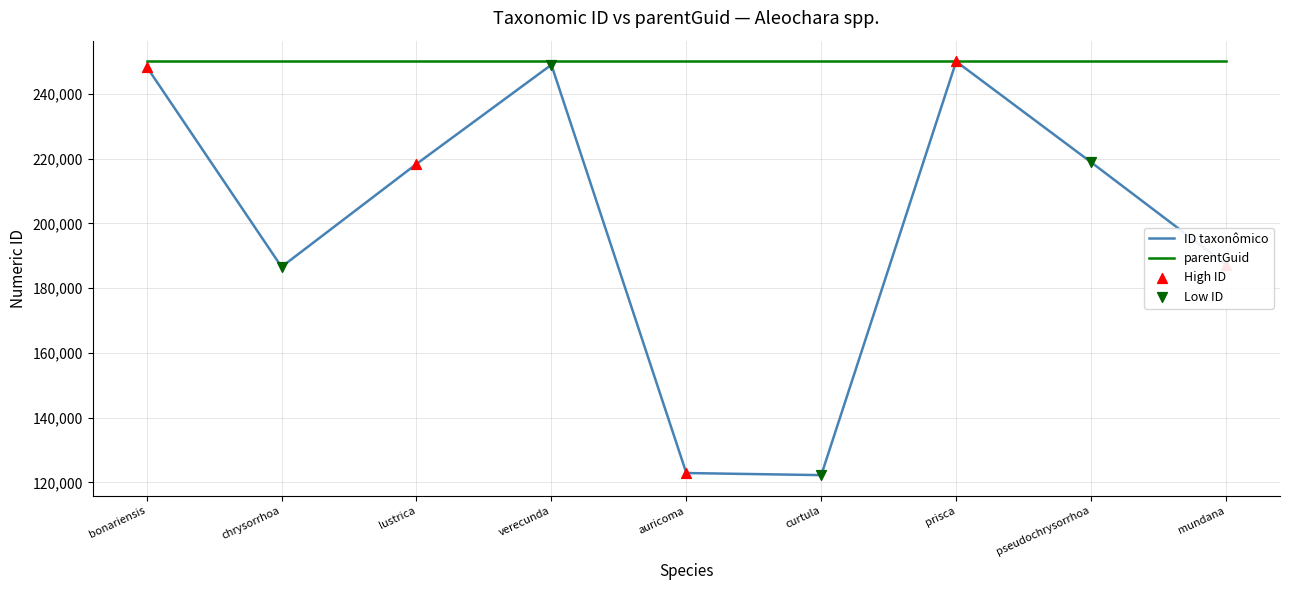

What is the spread (max minus min) of values at curtula?

127784